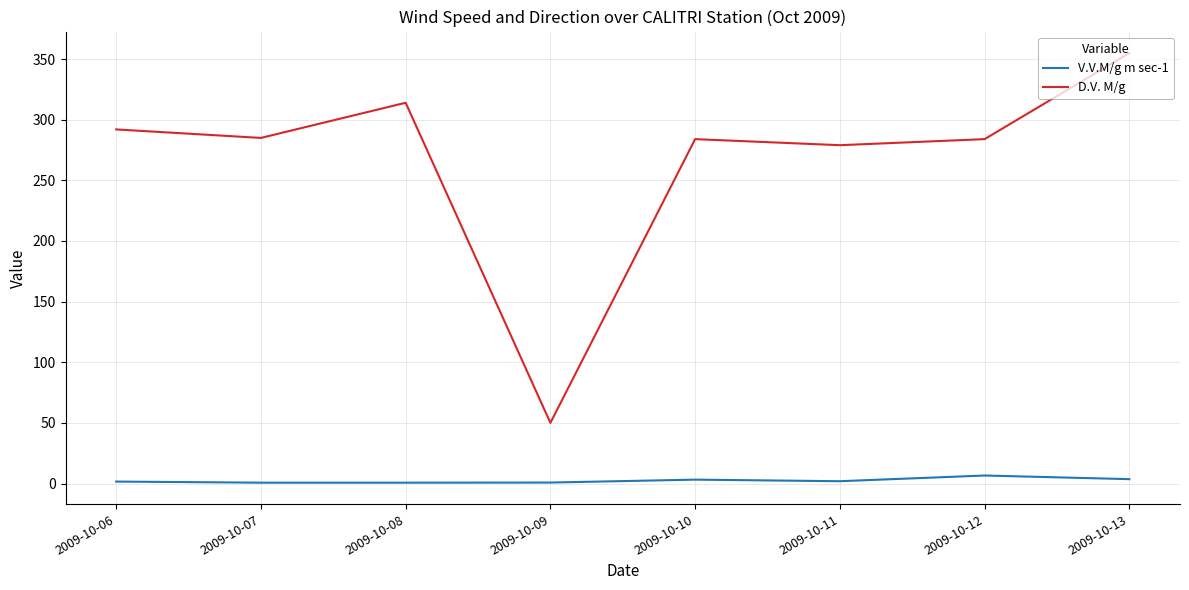

What is the sum of all D.V. M/g values?

2143.0